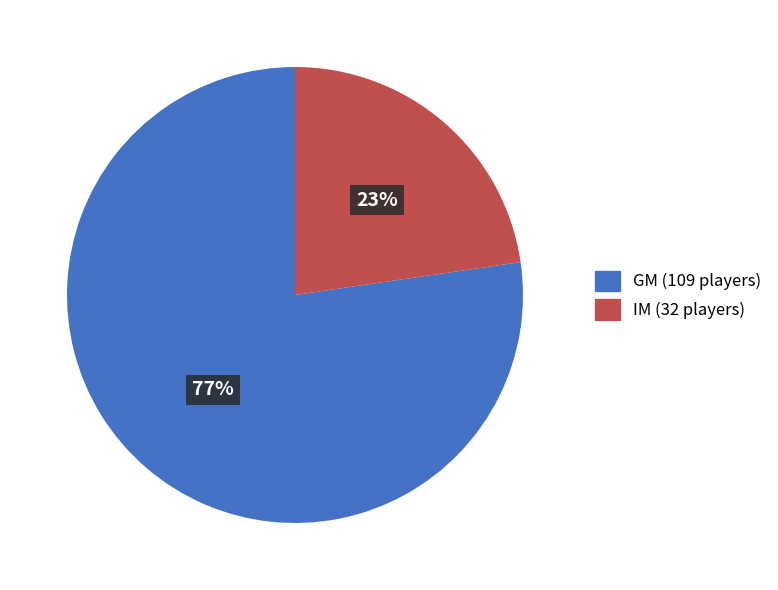

Between GM and IM, which is larger?

GM